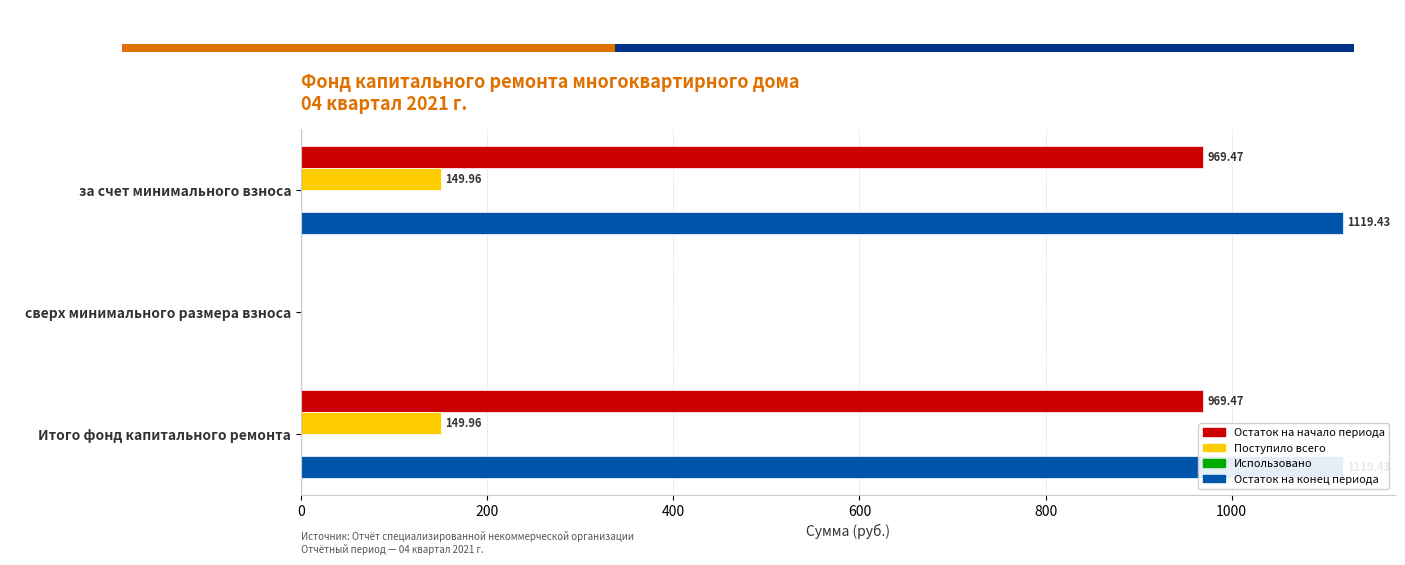

Which has a higher value, сверх минимального размера взноса or Итого фонд капитального ремонта?

Итого фонд капитального ремонта